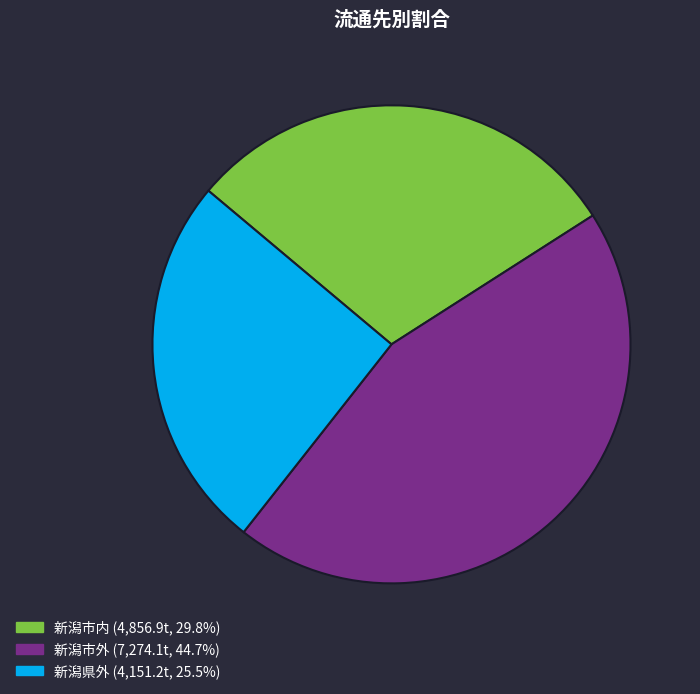

Rank the categories by value from lowest to highest.

新潟県外, 新潟市内, 新潟市外